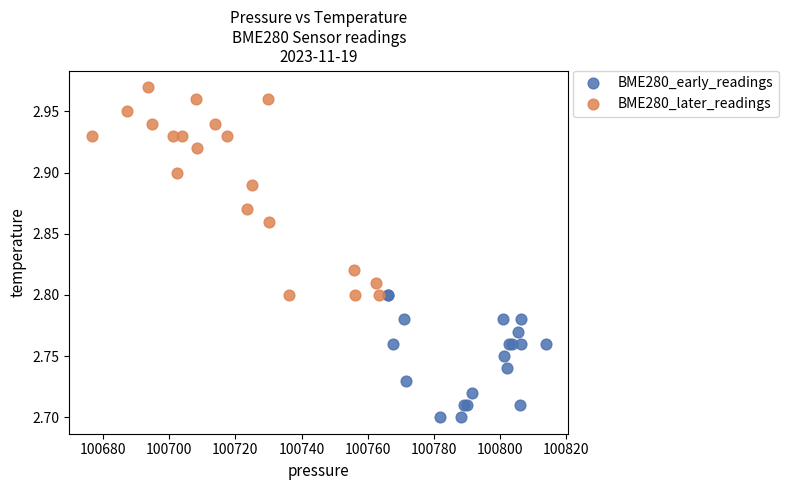

Which series contains the lowest Y value?

BME280_early_readings